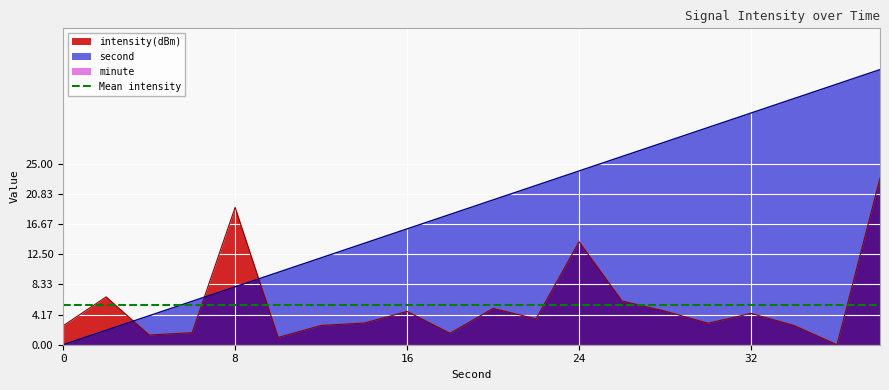

Where is intensity(dBm) nearest to the value 11?

24